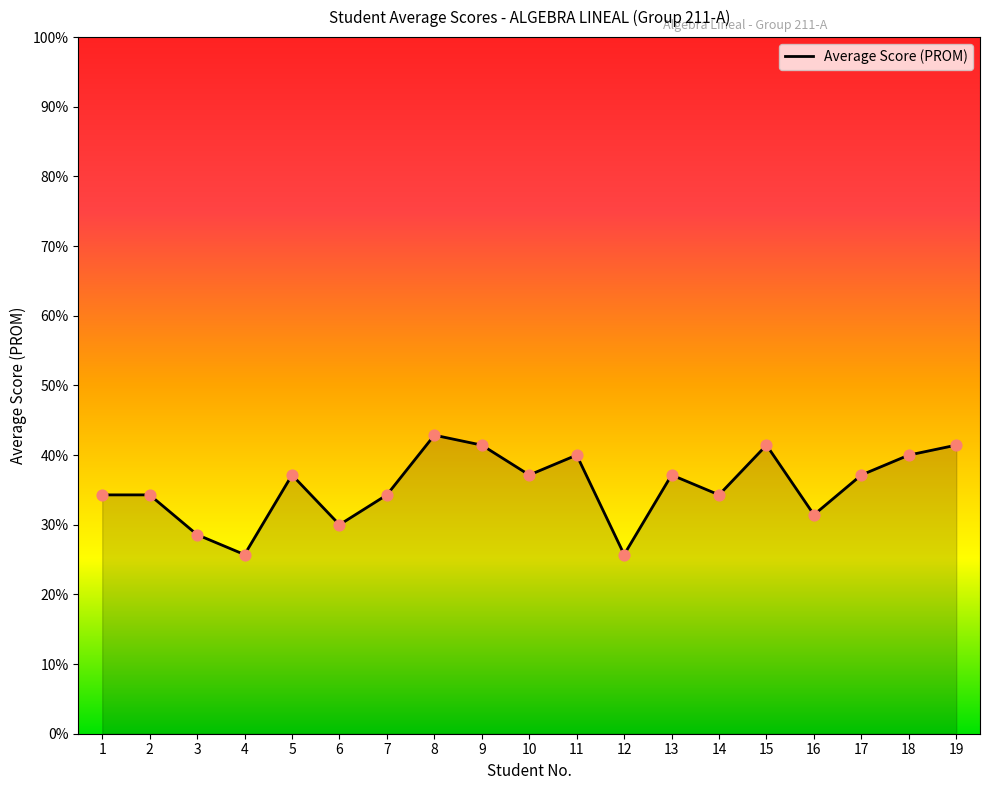

Which has a higher value, 13 or 18?

18